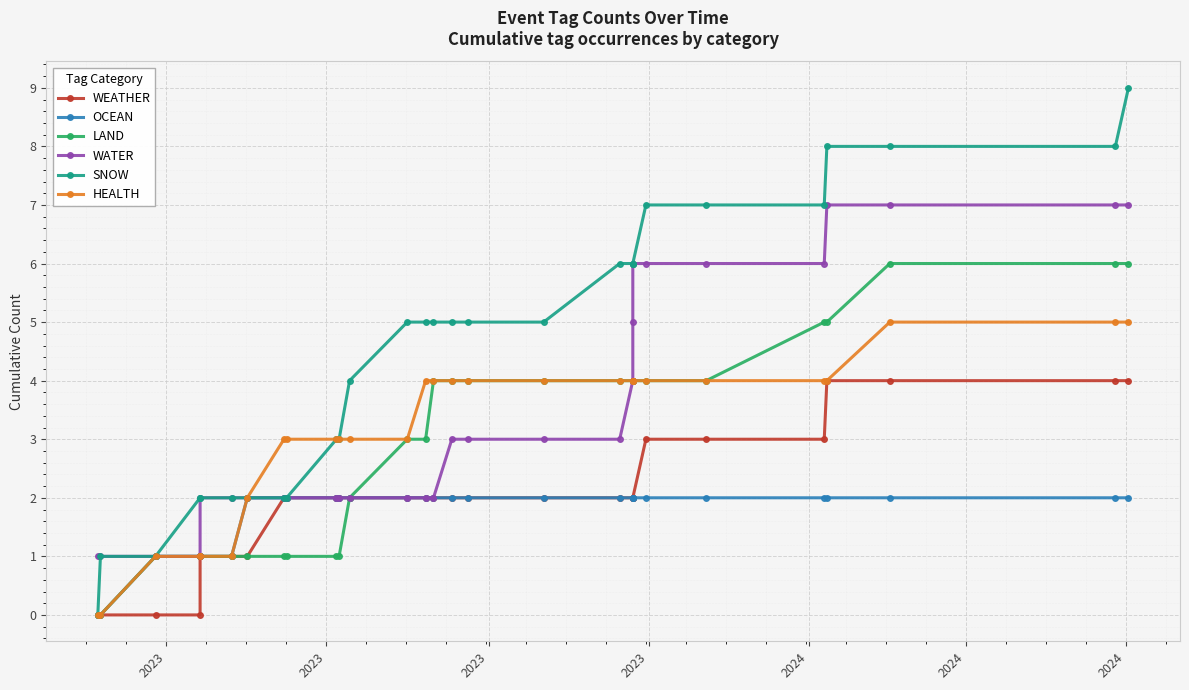

Count the number of categories in the chart.

29